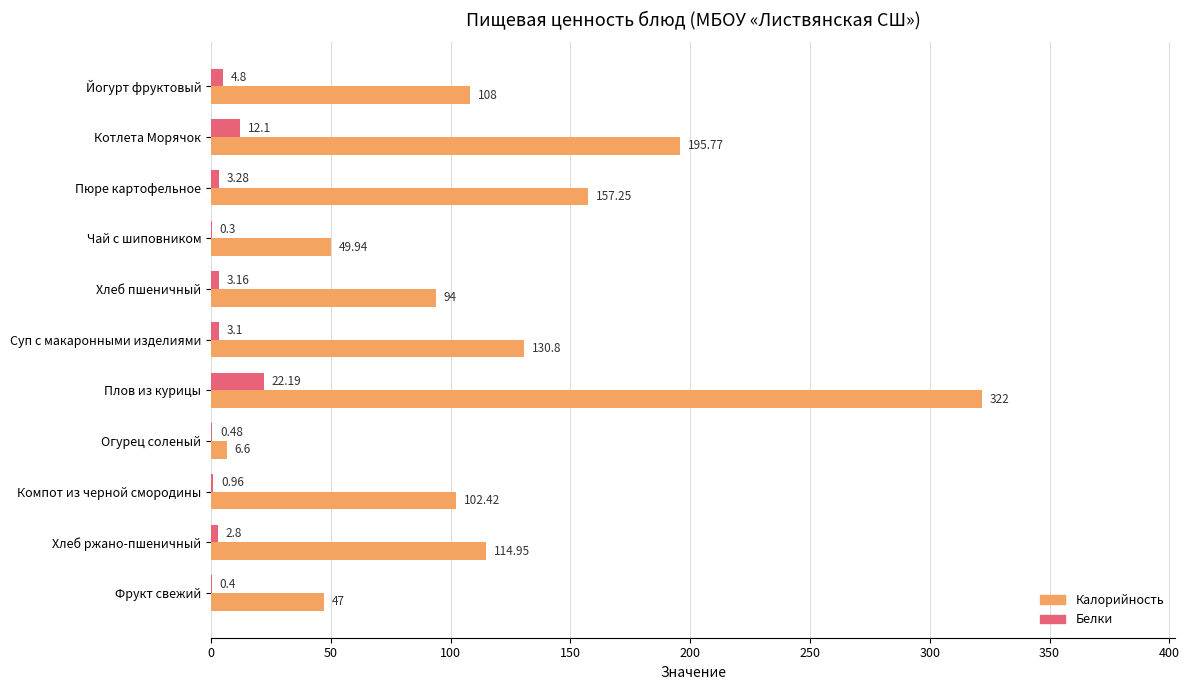

What is the sum of all Белки values?

53.6